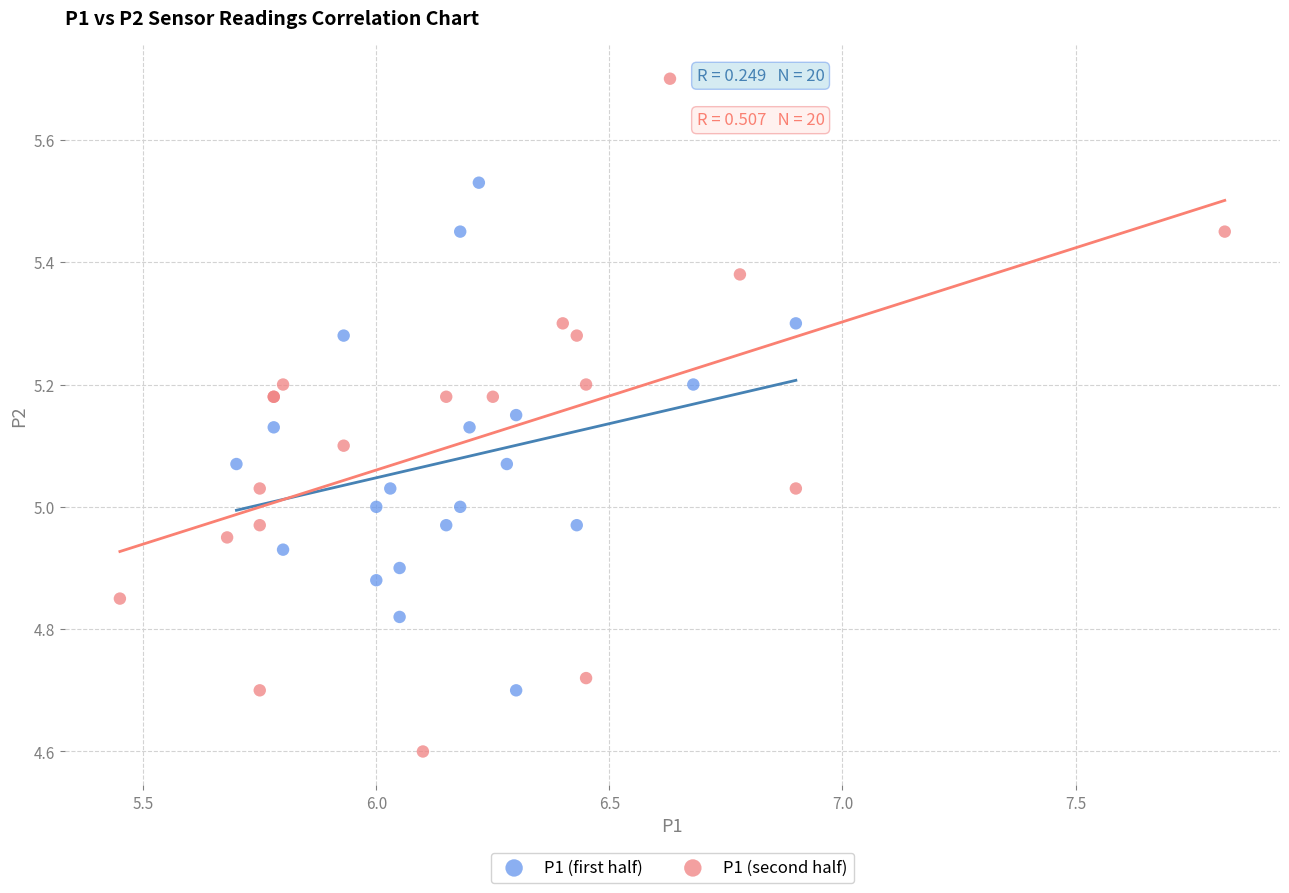

Which series reaches the minimum Y coordinate?

P1 (second half)